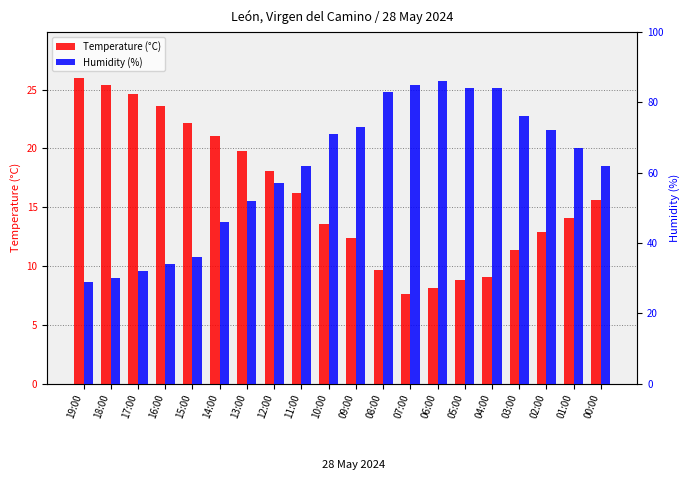

How many series are shown in this chart?

2